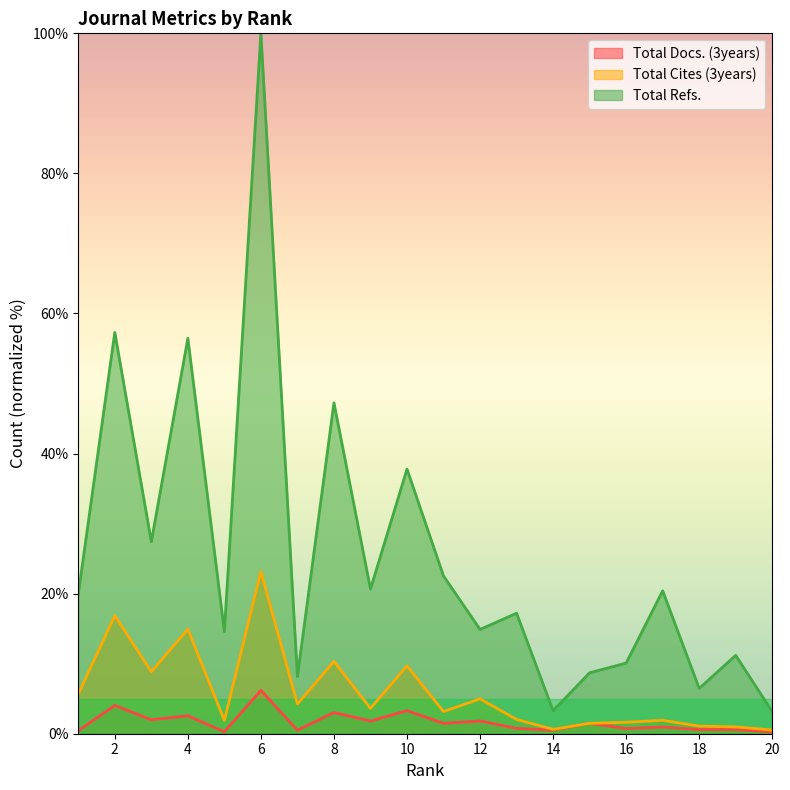

What is the approximate value of Total Cites (3years) at 9?

3.6